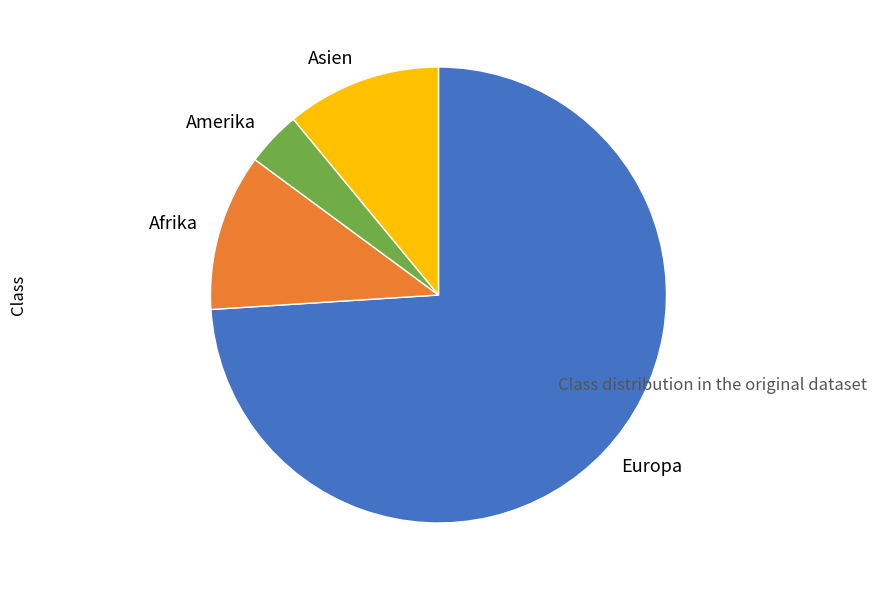

Does Europa account for over 50% of the chart?

Yes